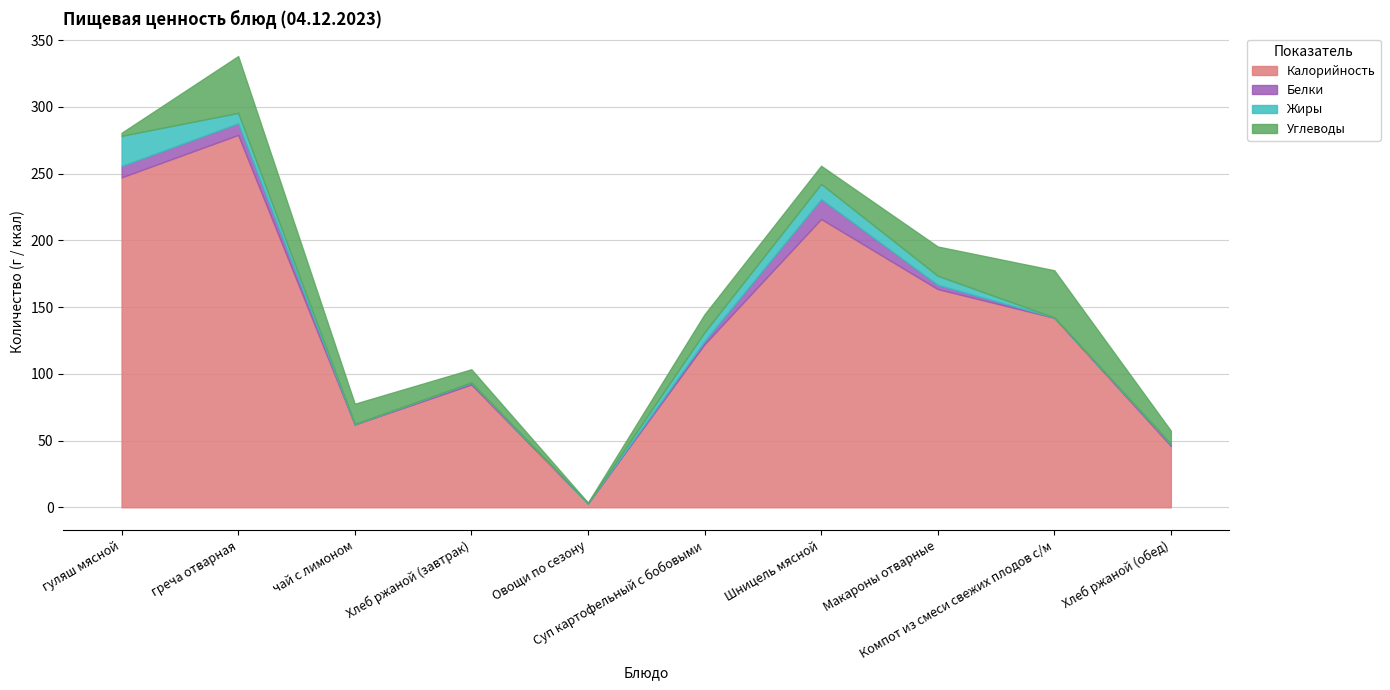

Reading left to right, list all the values displayed in this chart.

Калорийность: 247.2	279.0	62.0	92.0	2.8	122.2	216.0	163.5	142.0	46.0
Белки: 8.5	8.7	0.3	1.3	0.2	2.3	14.9	3.2	0.2	1.3
Жиры: 22.6	7.8	0.1	0.2	0.0	6.7	11.4	6.8	0.0	0.2
Углеводы: 2.3	42.6	15.2	9.9	0.5	13.4	13.6	21.9	35.4	9.9